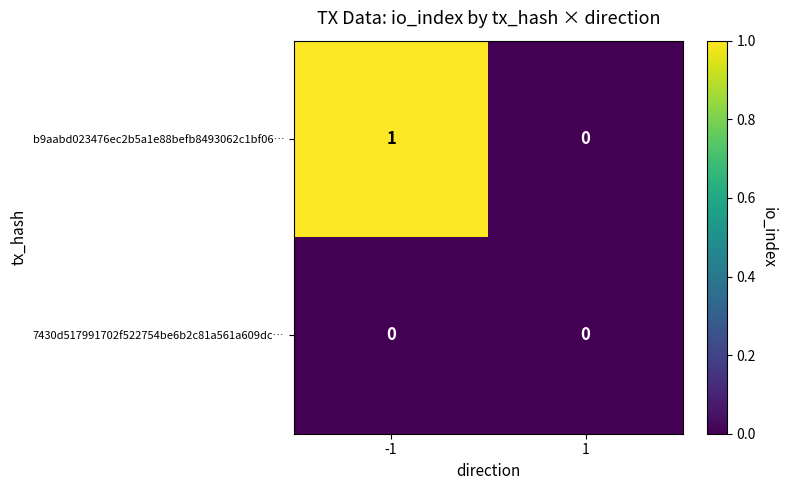

Rank the series by their average value, from lowest to highest.

7430d517991702f522754be6b2c81a561a609dc…, b9aabd023476ec2b5a1e88befb8493062c1bf06…